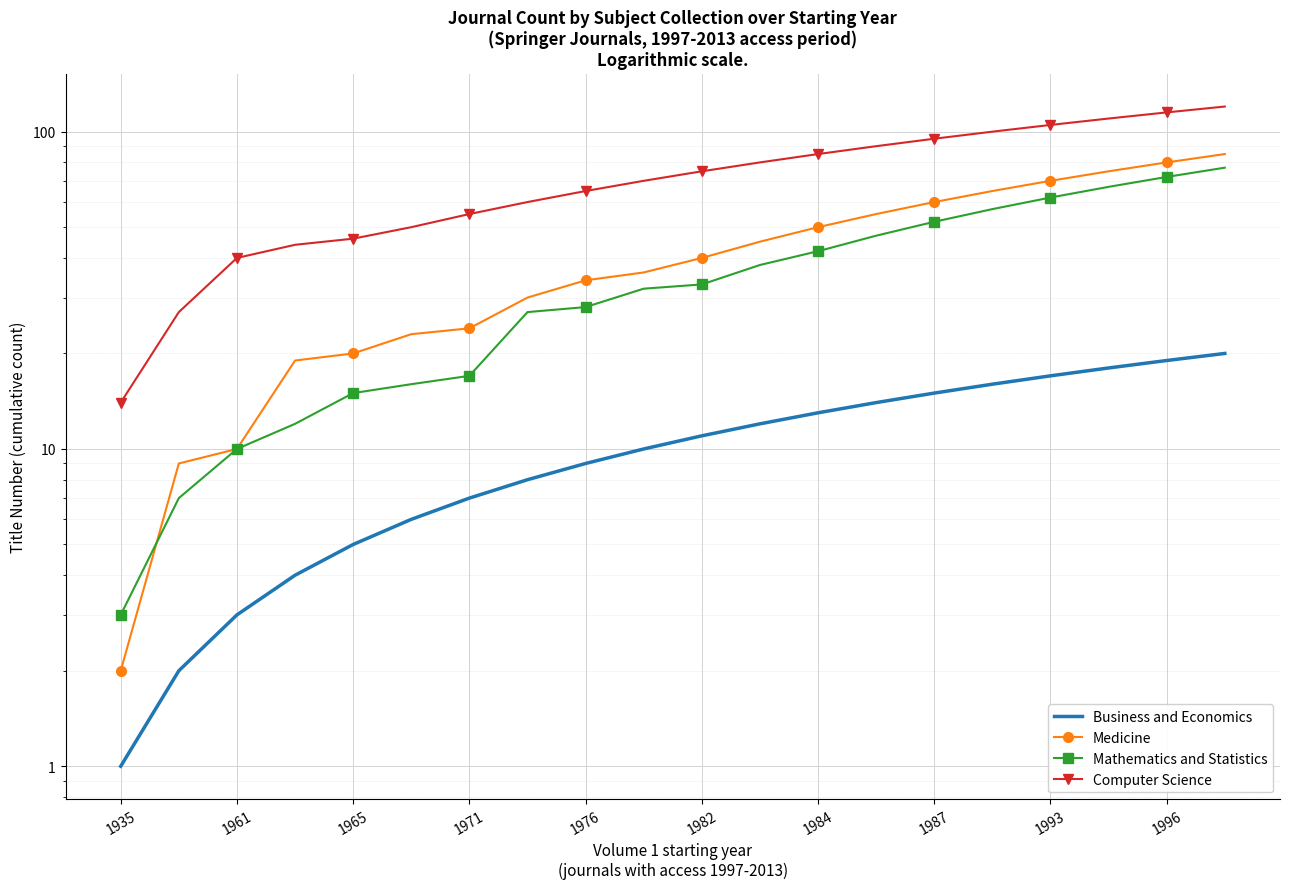

Which series ends up on top after the final intersection of Medicine and Mathematics and Statistics?

Medicine